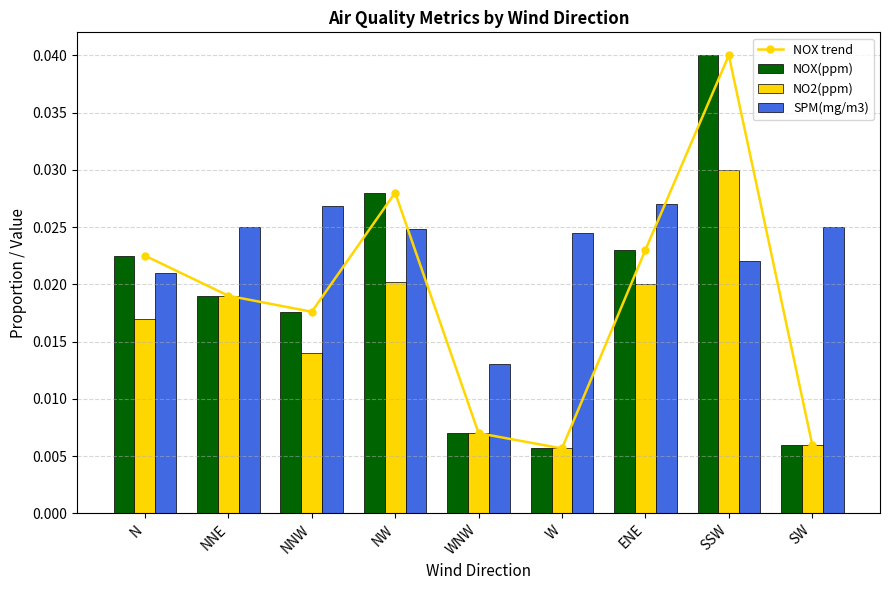

What is the total value across all series at N?

0.1